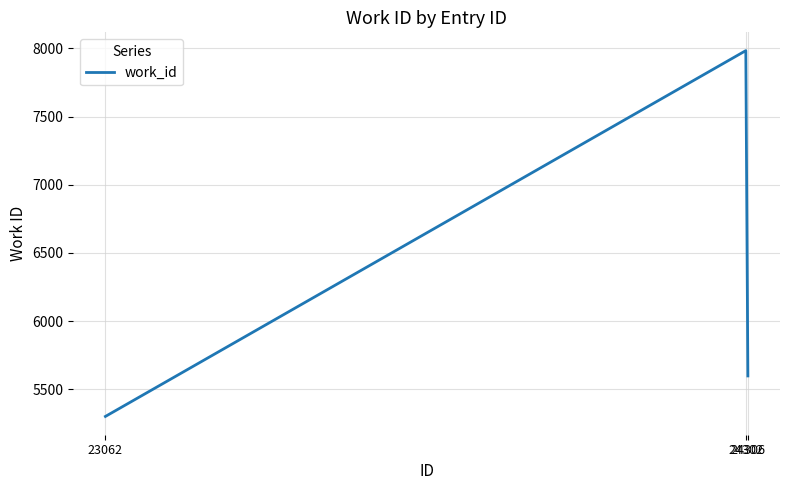

Reading left to right, extract all data points from this chart.

23062=5301	24302=7984	24306=5598